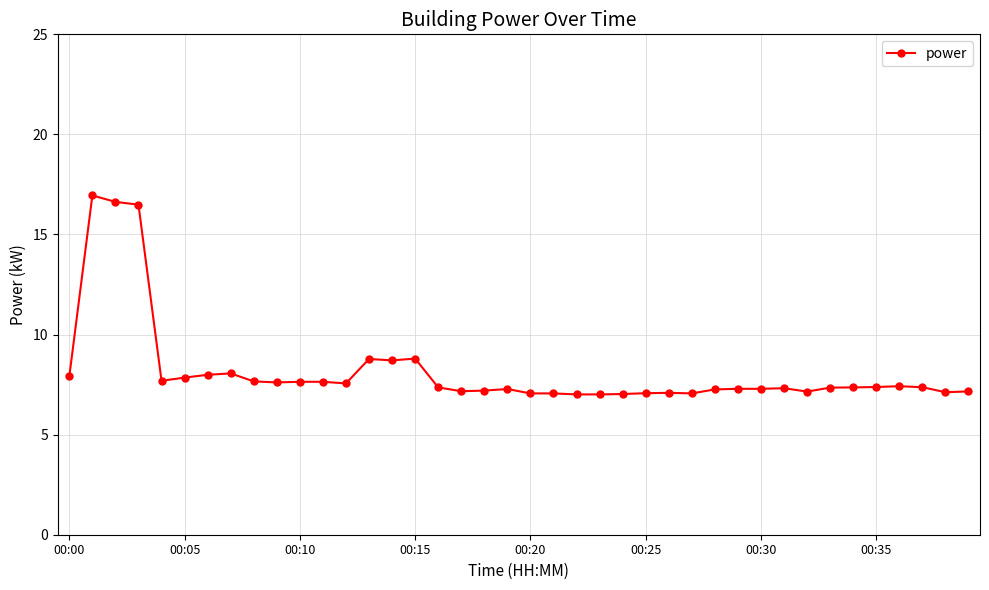

What is the average value?

8.2